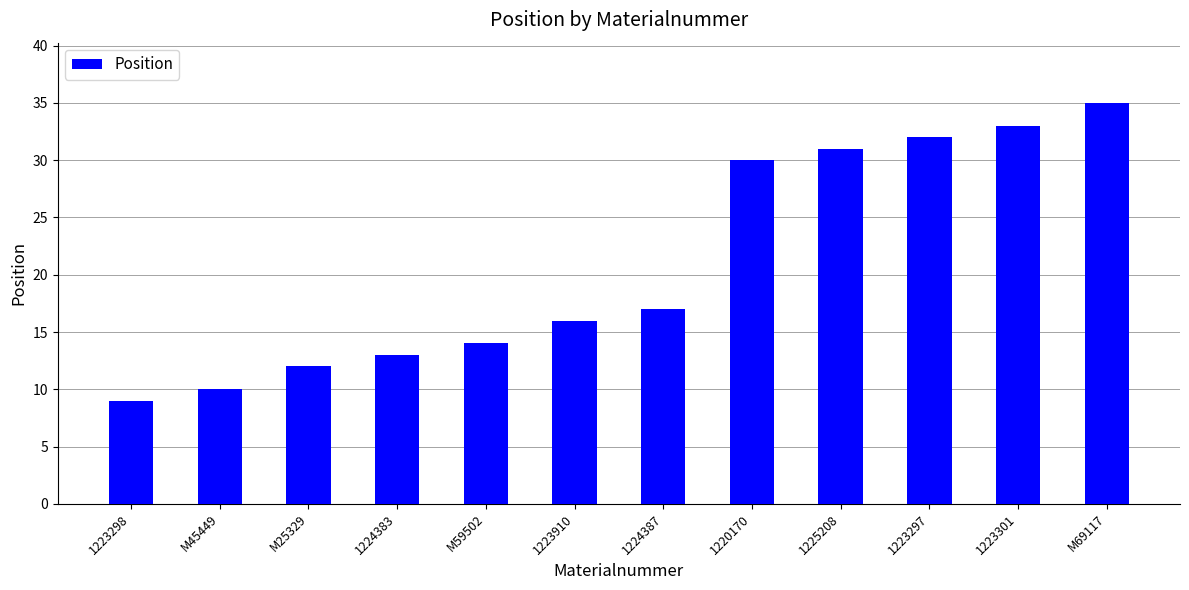

What is the label of the 7th bar from the left?

1224387